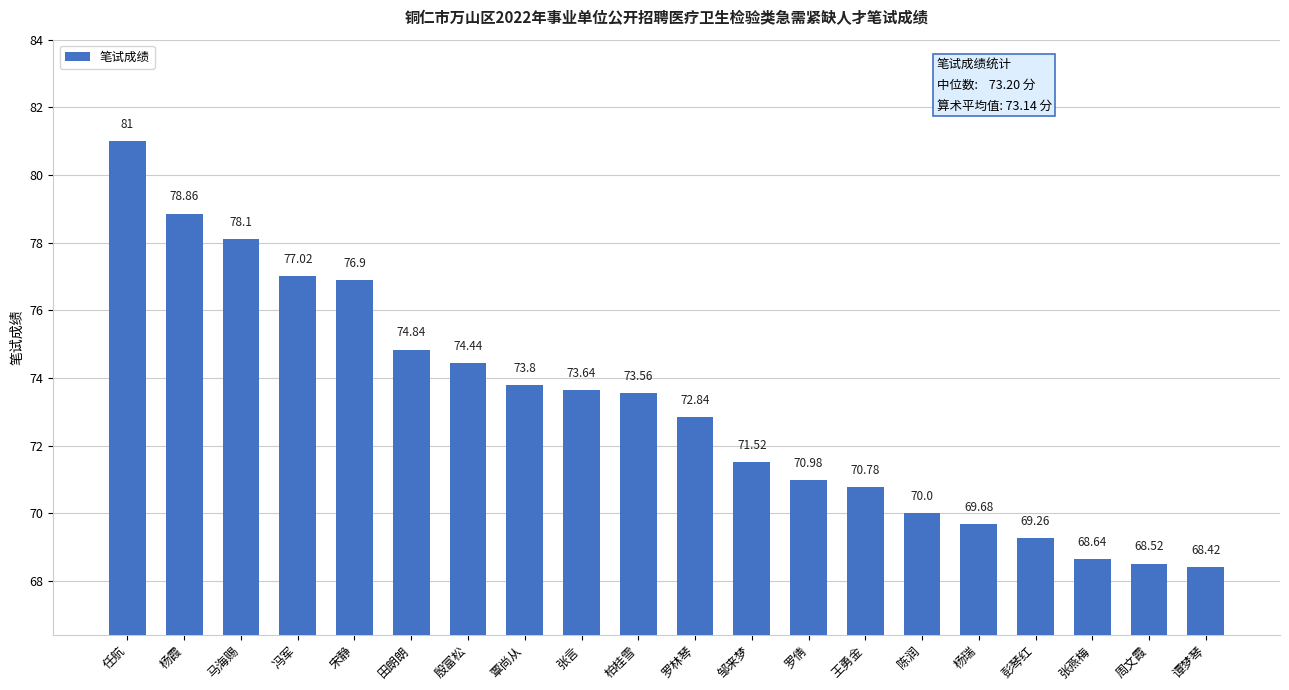

True or false: the data shows 74.8 at 田朗朗.

True